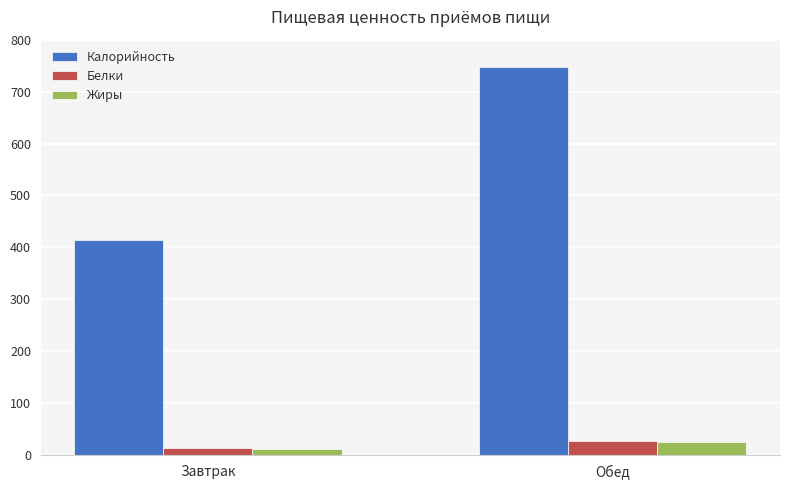

What is the label of the 2nd bar from the right?

Завтрак